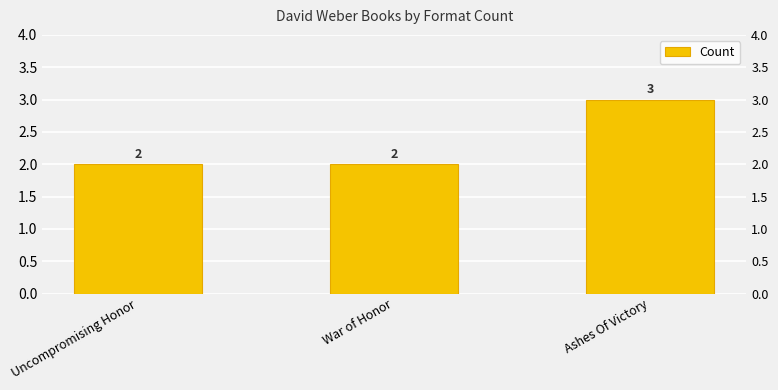

List the labels in order of value, smallest first.

Uncompromising Honor, War of Honor, Ashes Of Victory